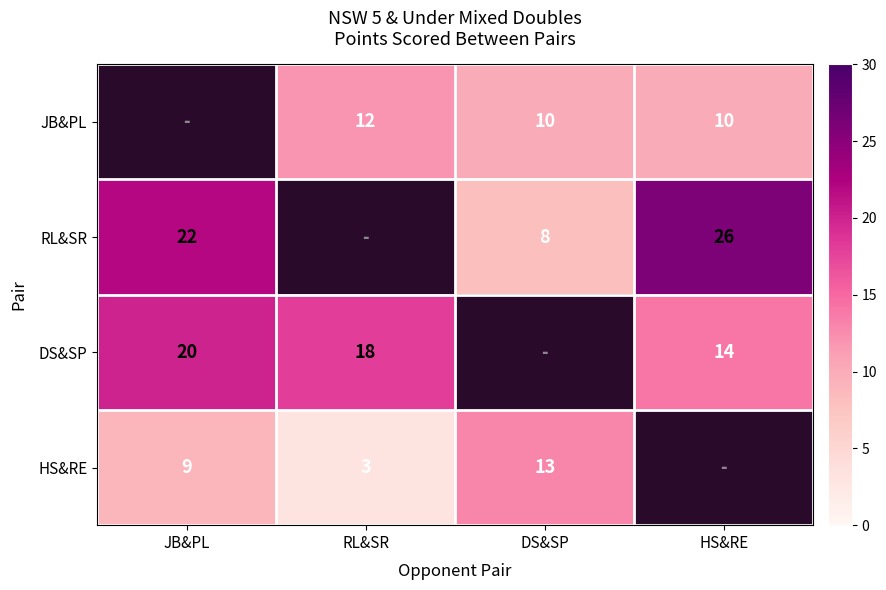

The HS&RE series shows 3 at RL&SR. True or false?

True